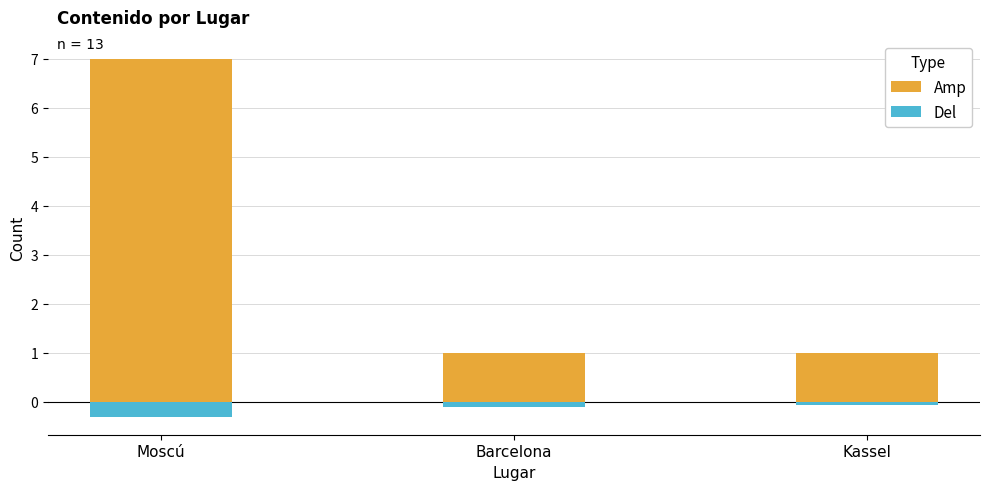

Reading left to right, transcribe all the data shown in this chart.

Amp: Moscú=7.0	Barcelona=1.0	Kassel=1.0
Del: Moscú=-0.3	Barcelona=-0.1	Kassel=-0.1